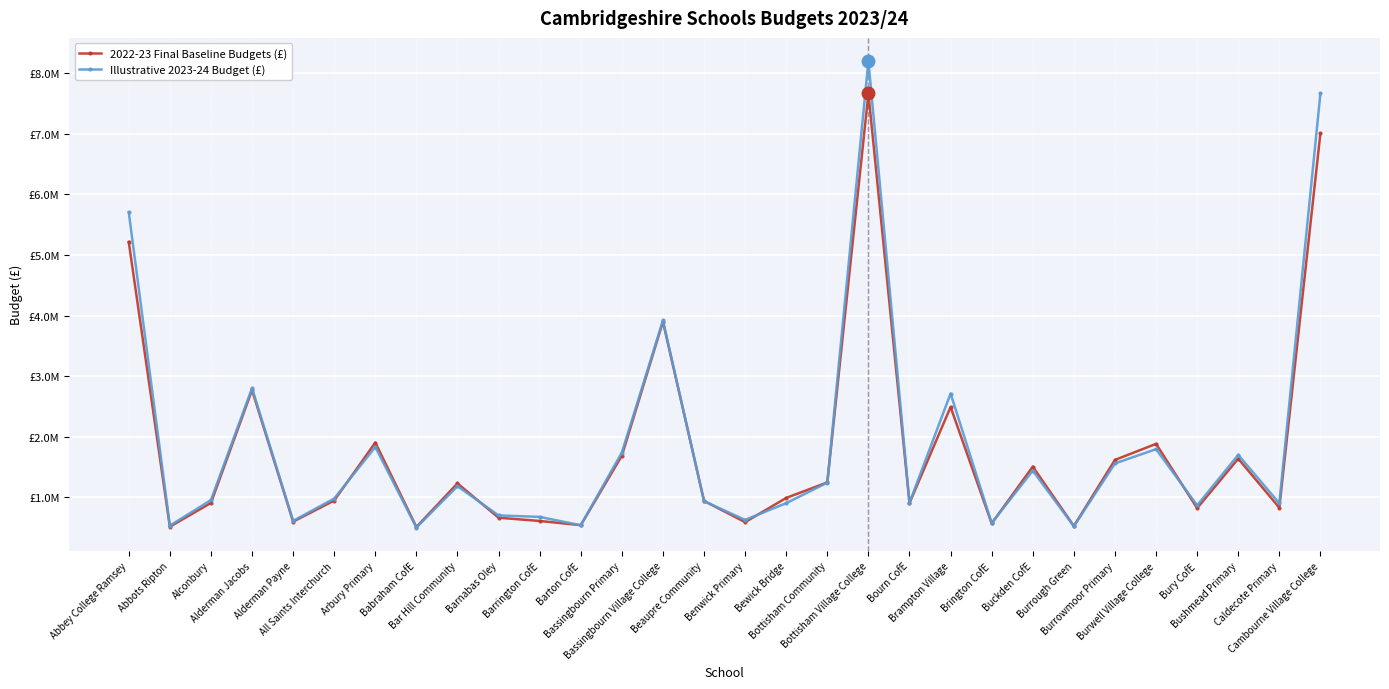

Where do Illustrative 2023-24 Budget (£) and 2022-23 Final Baseline Budgets (£) first cross each other?

All Saints Interchurch and Arbury Primary